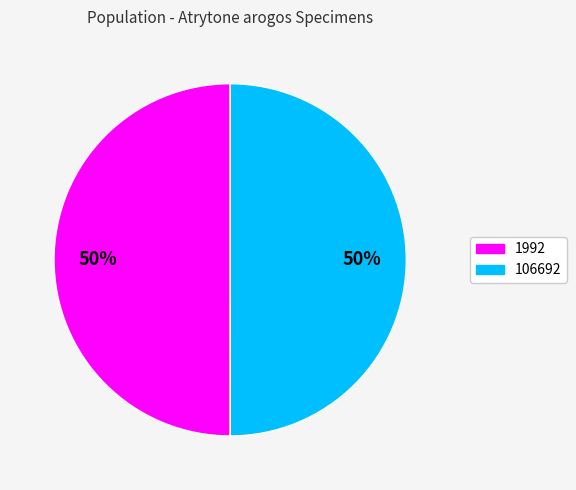

To the nearest percent, what portion does 106692 represent?

50%